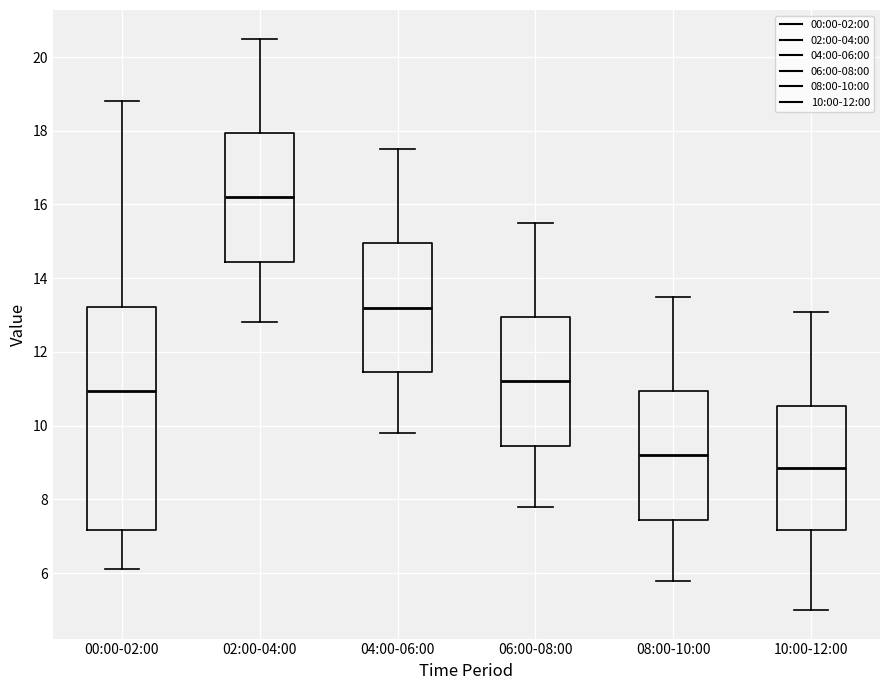

Comparing the boxes themselves (not the whiskers), which one is the tallest?

00:00-02:00